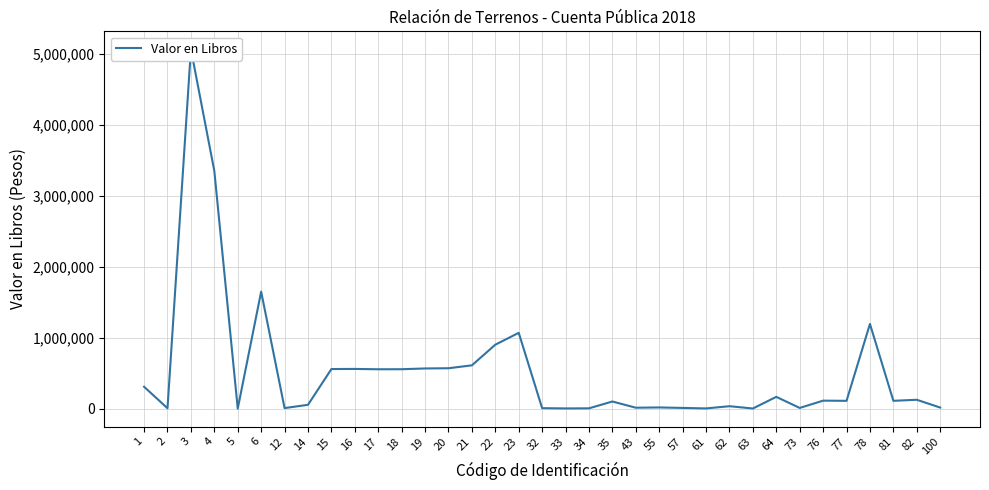

What is the difference between the maximum and minimum values?

5065642.5